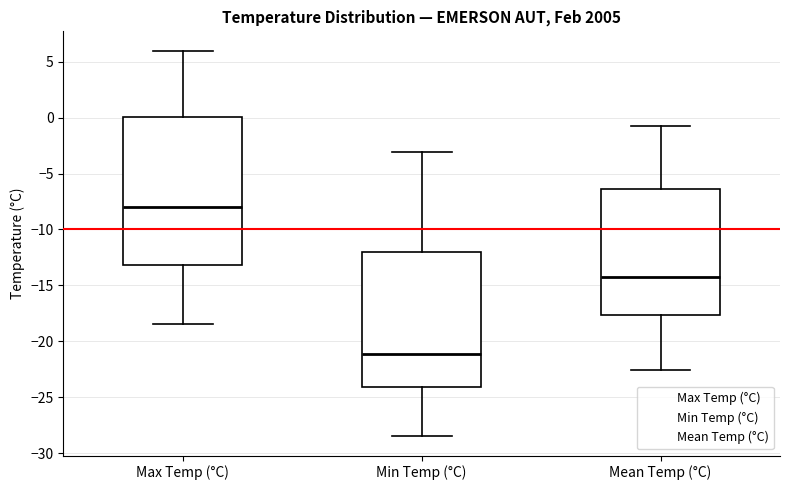

Where does the lower whisker of the box for Mean Temp (°C) end on the y-axis? The values are not printed on the chart, so give them approximately, as read against the axis.

-22.5